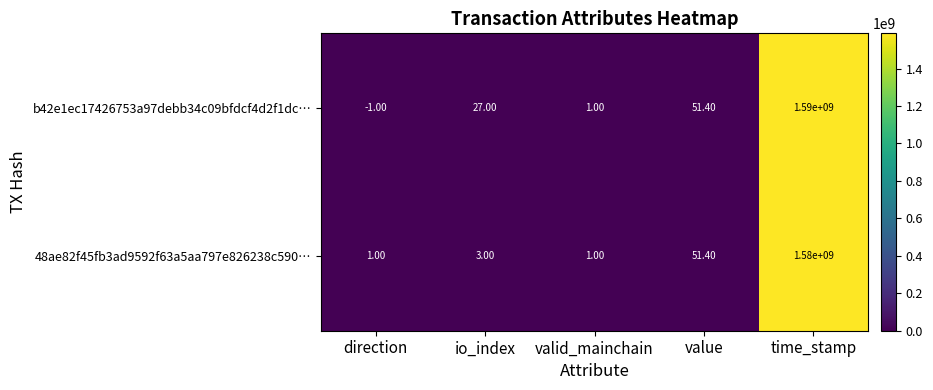

Which label corresponds to the smallest value in the chart?

direction